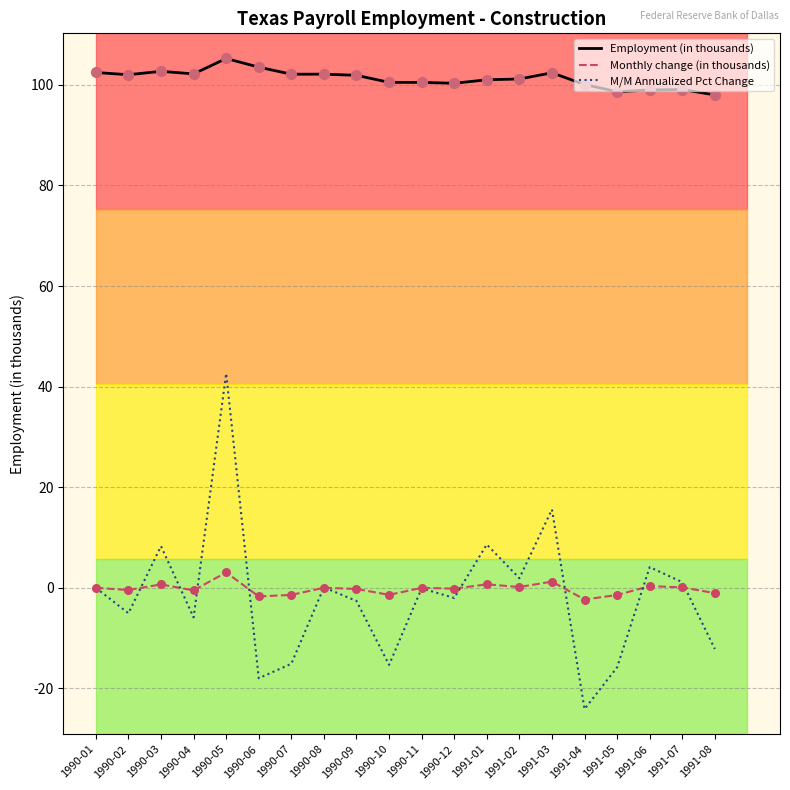

What are all the series names shown in the legend?

Employment (in thousands), Monthly change (in thousands), M/M Annualized Pct Change